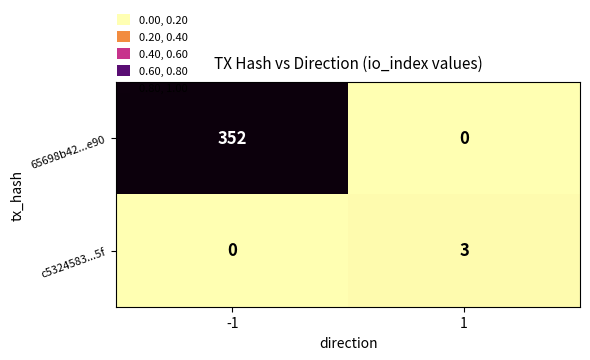

What is the difference between the highest and lowest values at -1?

352